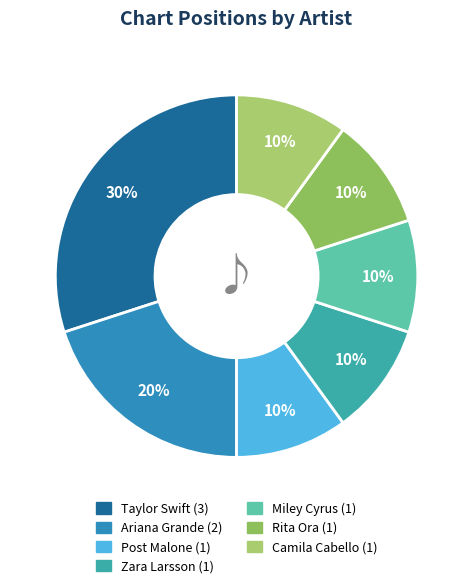

To the nearest percent, what is the combined percentage of Post Malone and Zara Larsson?

20%